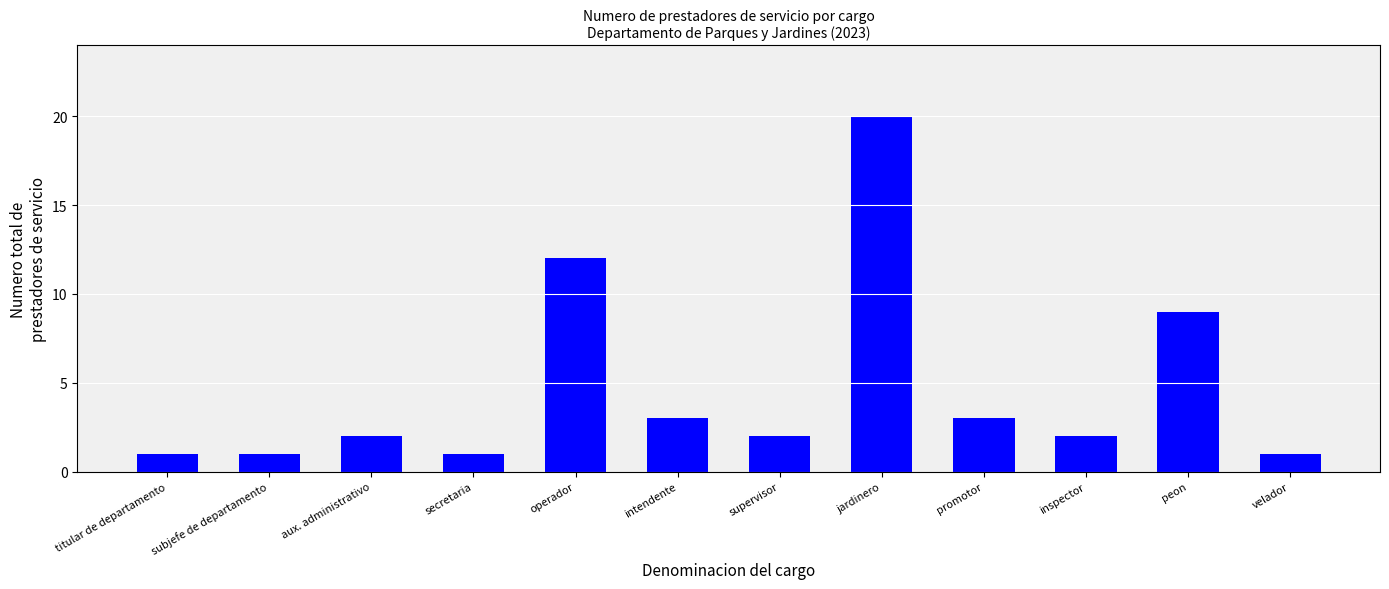

What is the maximum value shown in the chart?

20